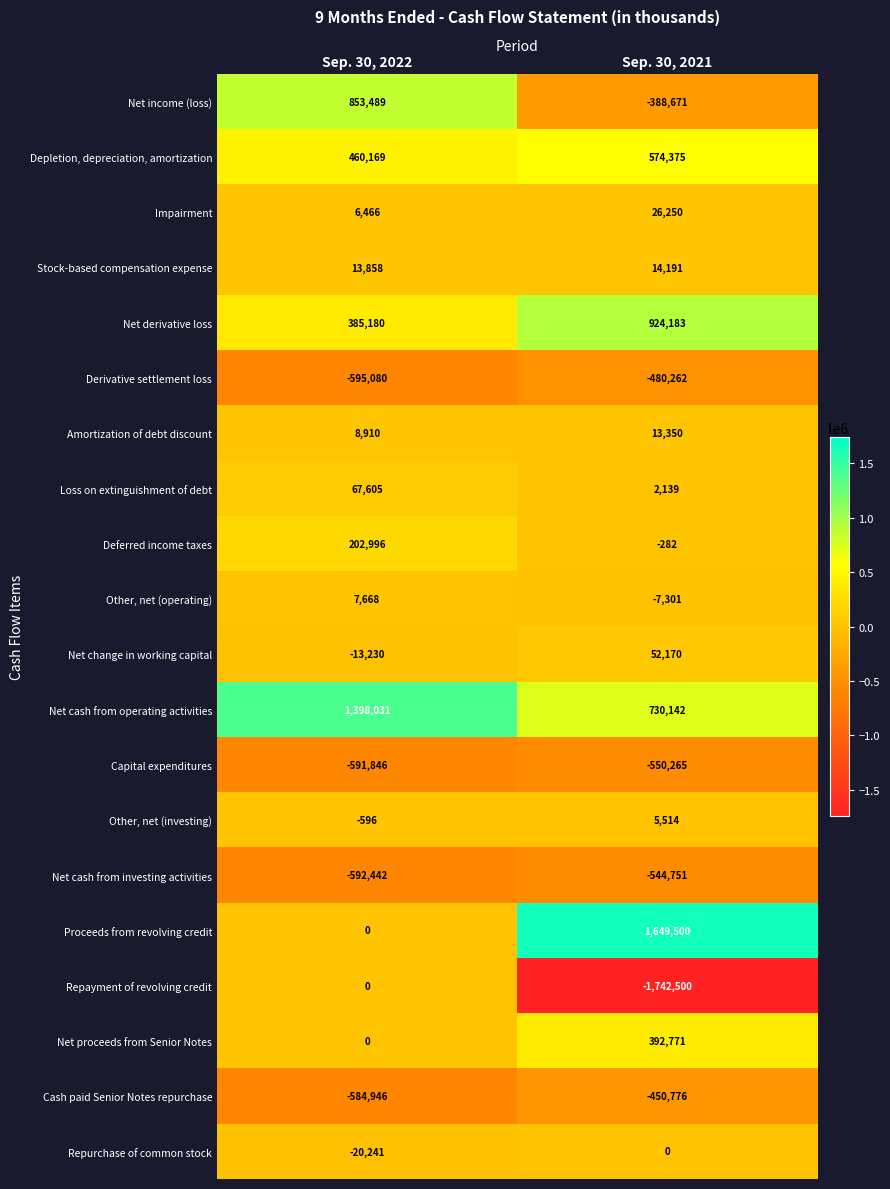

Rank the categories by Cash paid Senior Notes repurchase value from highest to lowest.

Sep. 30, 2021, Sep. 30, 2022